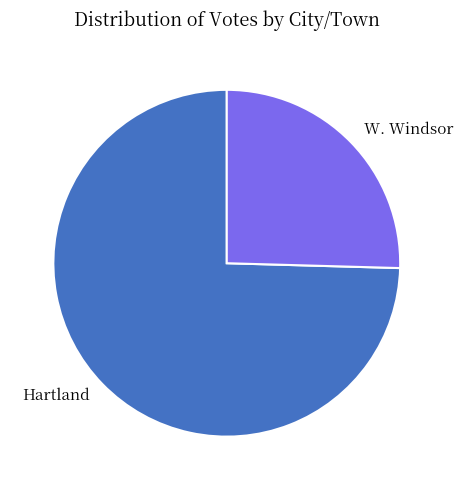

Which category has the biggest portion of the pie?

Hartland